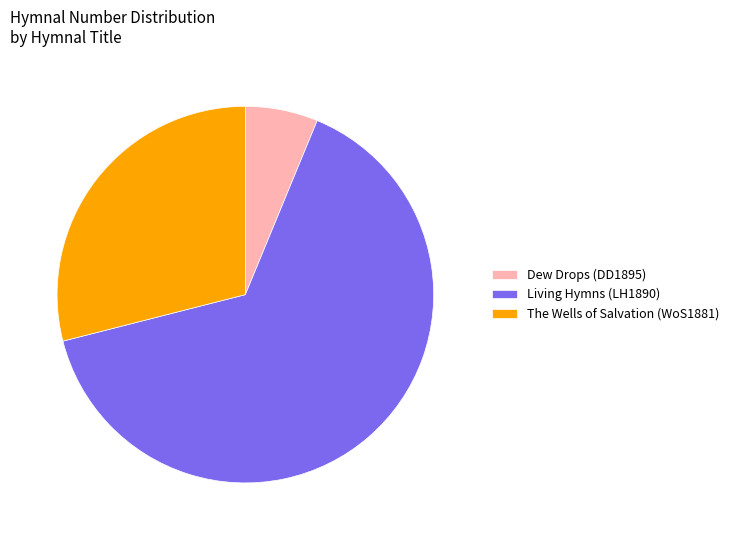

Rank the categories by value from highest to lowest.

Living Hymns (LH1890), The Wells of Salvation (WoS1881), Dew Drops (DD1895)